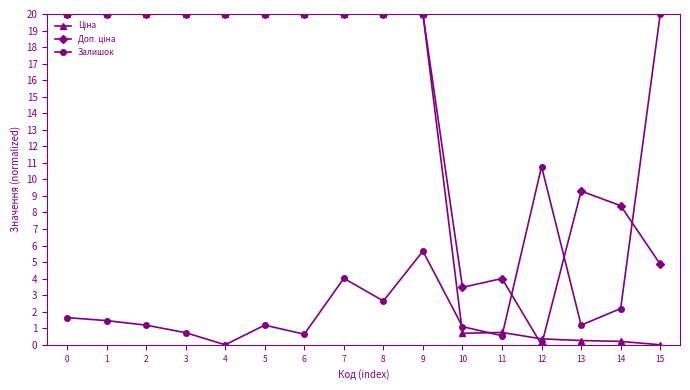

Is it true that Залишок equals 0.5 at 0?

False